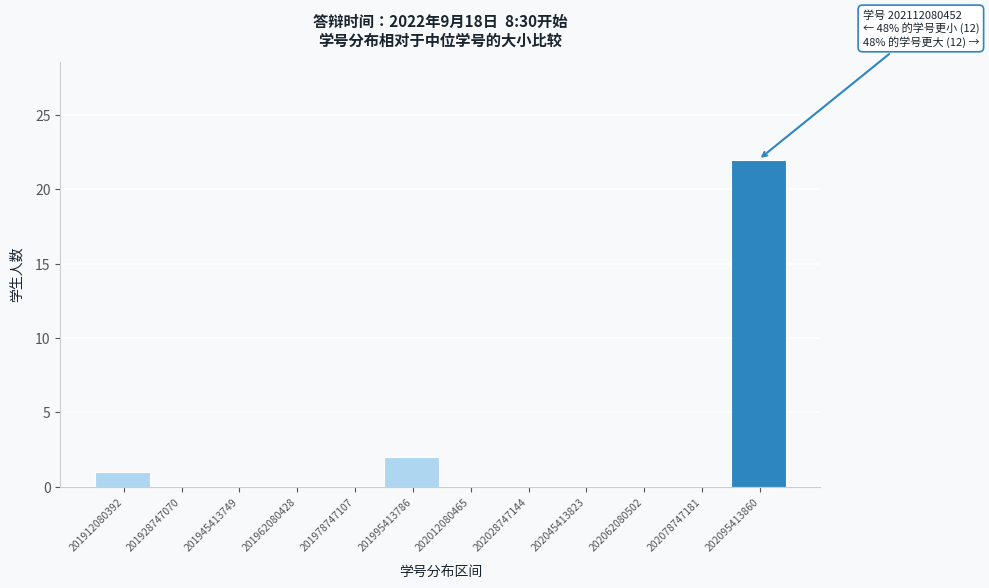

Reading right to left, what are all the values shown in this chart?

202095413860=22	202078747181=0	202062080502=0	202045413823=0	202028747144=0	202012080465=0	201995413786=2	201978747107=0	201962080428=0	201945413749=0	201928747070=0	201912080392=1